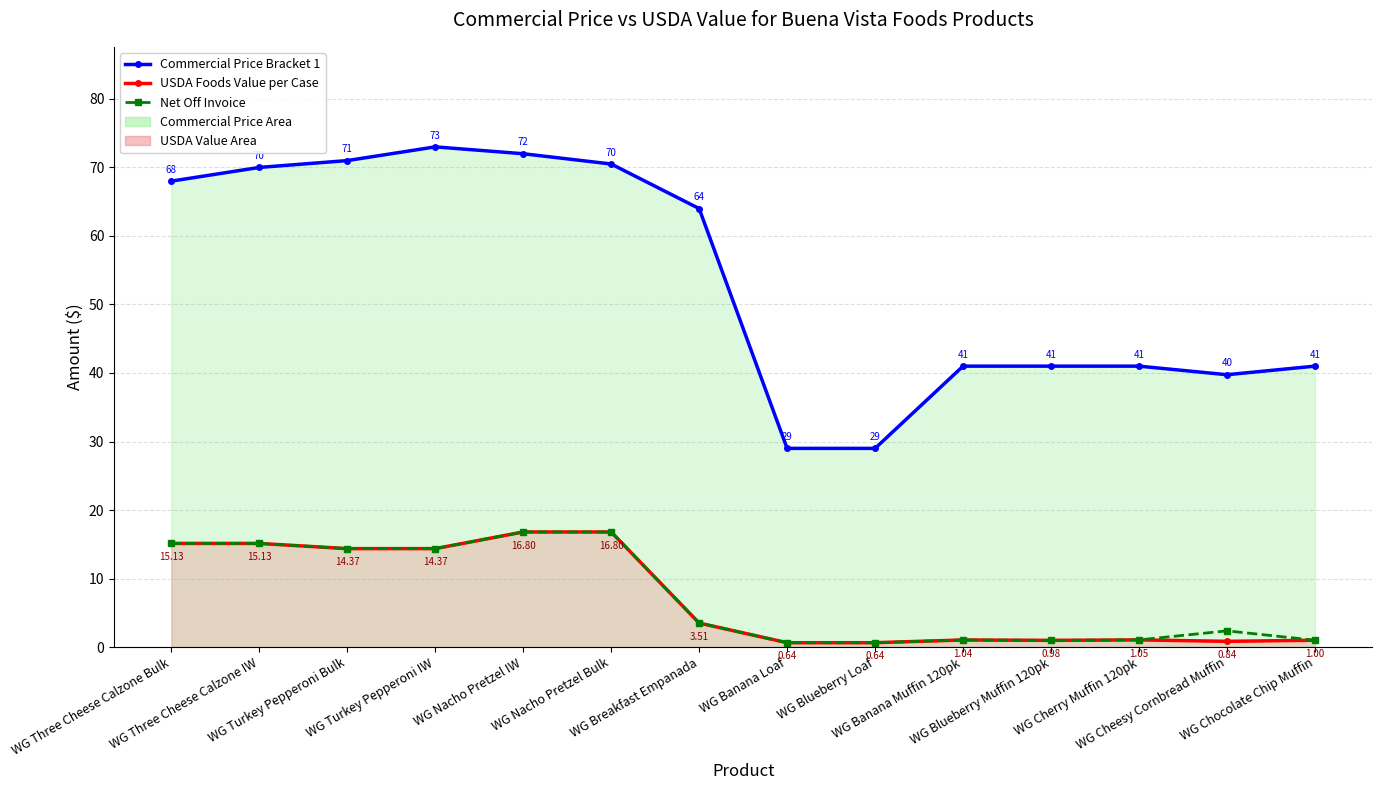

Reading right to left, list all the values displayed in this chart.

Commercial Price Bracket 1: WG Chocolate Chip Muffin=41.0	WG Cheesy Cornbread Muffin=39.8	WG Cherry Muffin 120pk=41.0	WG Blueberry Muffin 120pk=41.0	WG Banana Muffin 120pk=41.0	WG Blueberry Loaf=29.0	WG Banana Loaf=29.0	WG Breakfast Empanada=64.0	WG Nacho Pretzel Bulk=70.5	WG Nacho Pretzel IW=72.0	WG Turkey Pepperoni IW=73.0	WG Turkey Pepperoni Bulk=71.0	WG Three Cheese Calzone IW=70.0	WG Three Cheese Calzone Bulk=68.0
USDA Foods Value per Case: WG Chocolate Chip Muffin=1.0	WG Cheesy Cornbread Muffin=0.8	WG Cherry Muffin 120pk=1.1	WG Blueberry Muffin 120pk=1.0	WG Banana Muffin 120pk=1.0	WG Blueberry Loaf=0.6	WG Banana Loaf=0.6	WG Breakfast Empanada=3.5	WG Nacho Pretzel Bulk=16.8	WG Nacho Pretzel IW=16.8	WG Turkey Pepperoni IW=14.4	WG Turkey Pepperoni Bulk=14.4	WG Three Cheese Calzone IW=15.1	WG Three Cheese Calzone Bulk=15.1
Net Off Invoice: WG Chocolate Chip Muffin=1.0	WG Cheesy Cornbread Muffin=2.4	WG Cherry Muffin 120pk=1.1	WG Blueberry Muffin 120pk=1.0	WG Banana Muffin 120pk=1.0	WG Blueberry Loaf=0.6	WG Banana Loaf=0.6	WG Breakfast Empanada=3.5	WG Nacho Pretzel Bulk=16.8	WG Nacho Pretzel IW=16.8	WG Turkey Pepperoni IW=14.4	WG Turkey Pepperoni Bulk=14.4	WG Three Cheese Calzone IW=15.1	WG Three Cheese Calzone Bulk=15.1